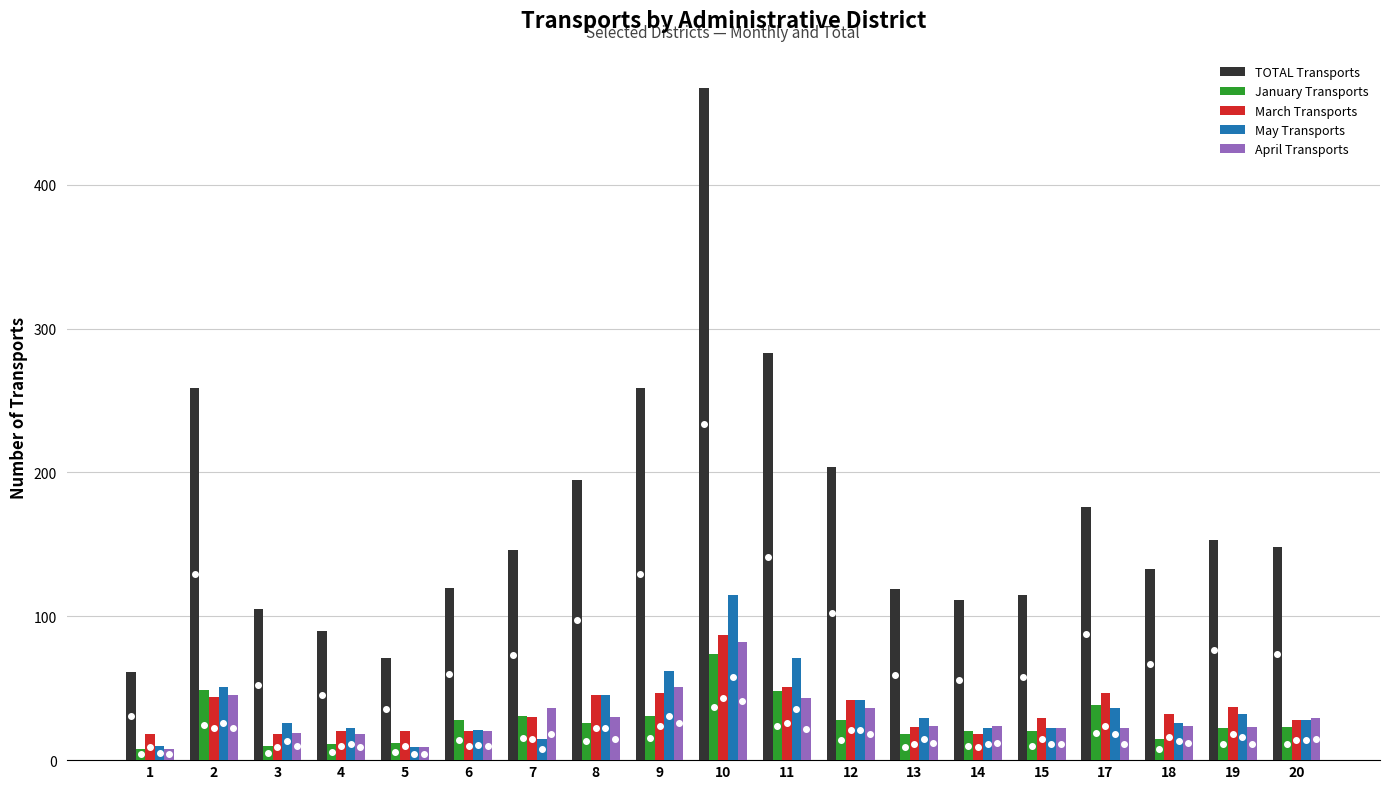

At which category is the sum across all series the highest?

10